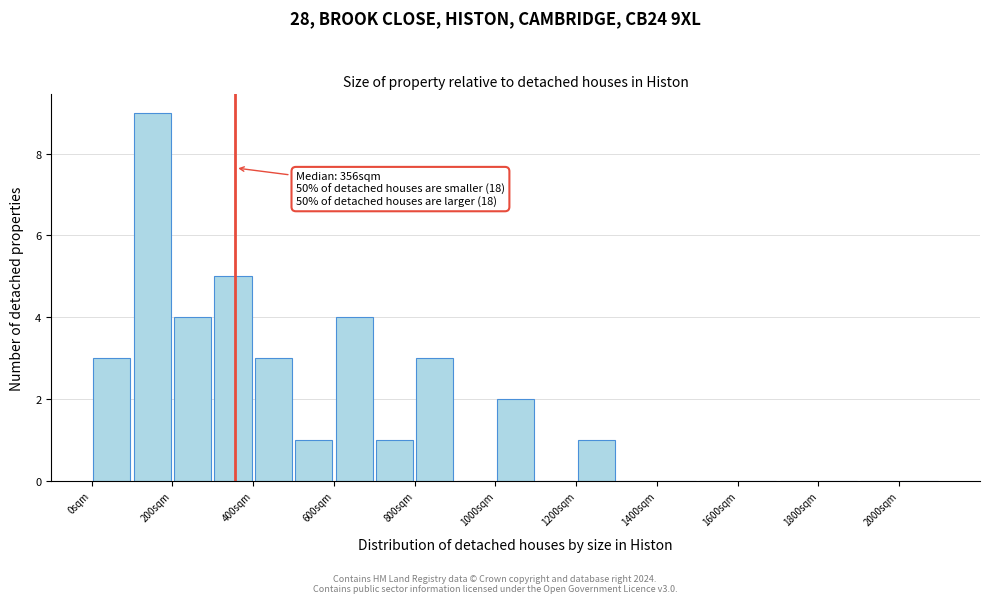

Which range on the x-axis has the tallest bar?

100 to 200